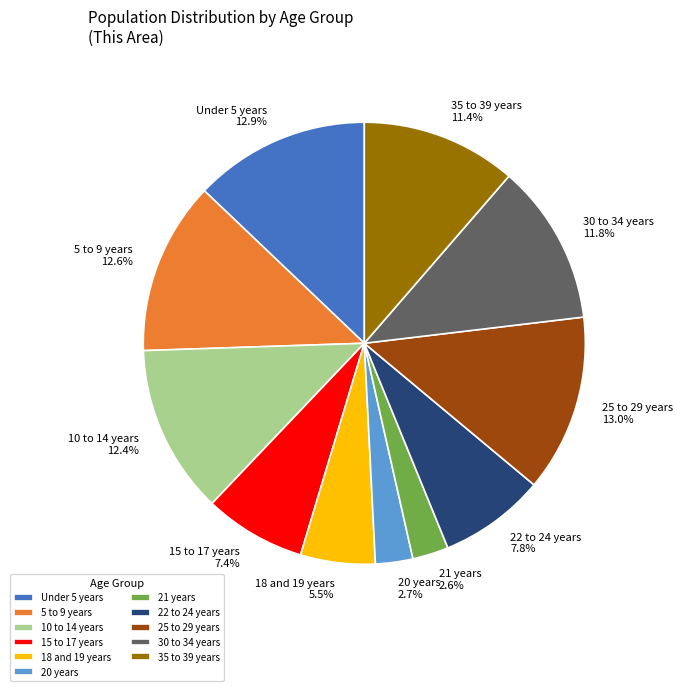

What is the total percentage of 22 to 24 years and 15 to 17 years?

15.2%